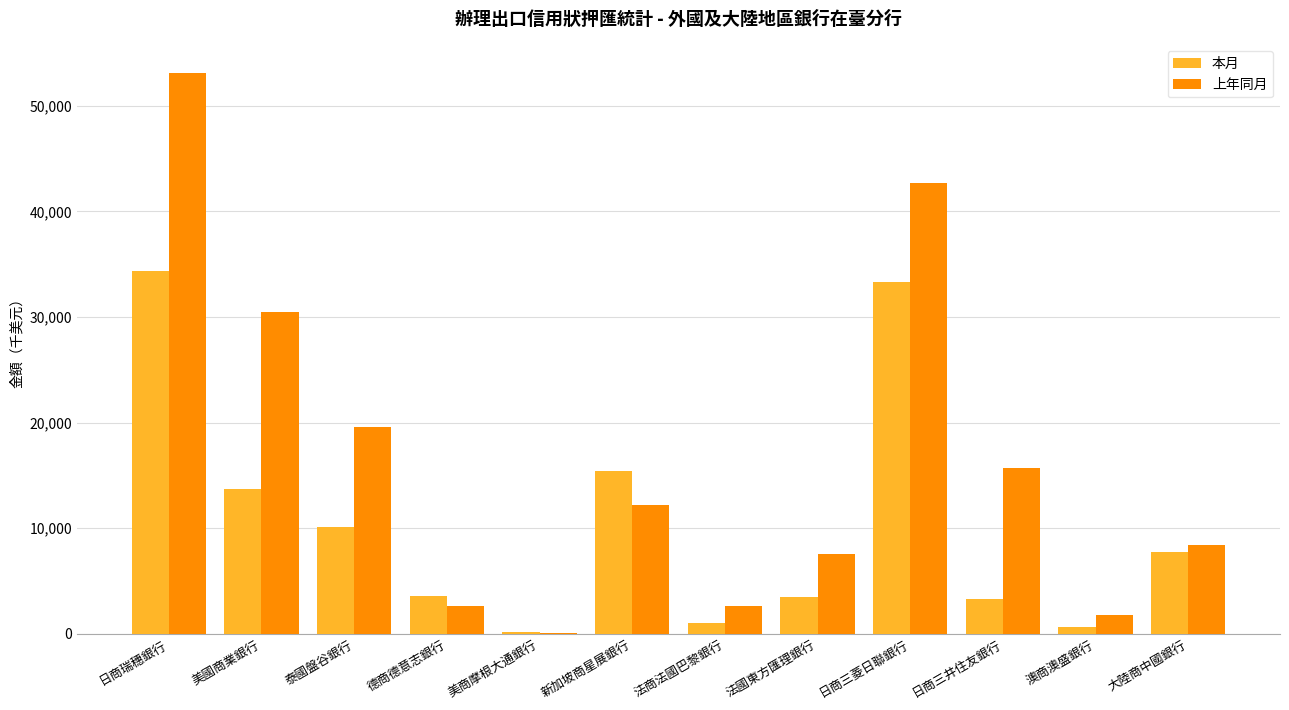

What is the sum of all 上年同月 values?

196973